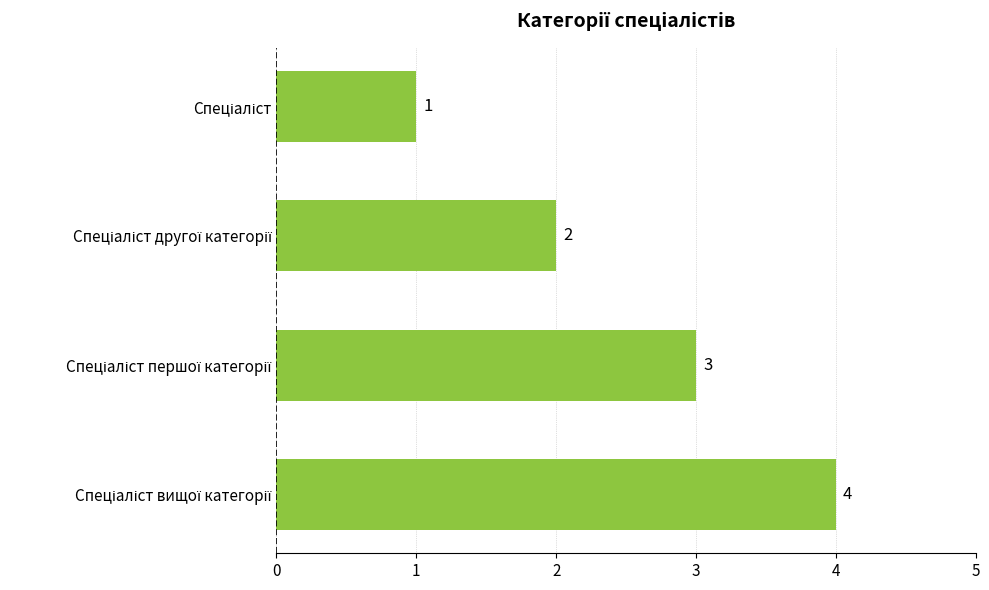

What is the maximum value shown in the chart?

4